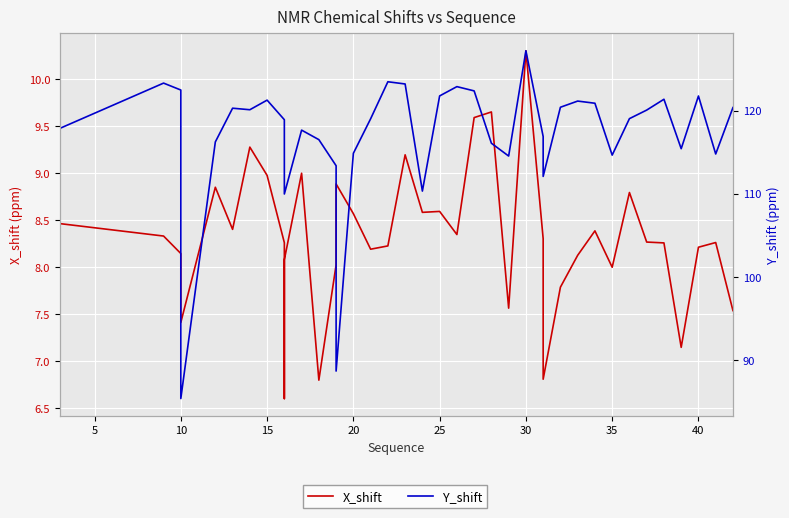

Which series has the largest total across all categories?

Y_shift